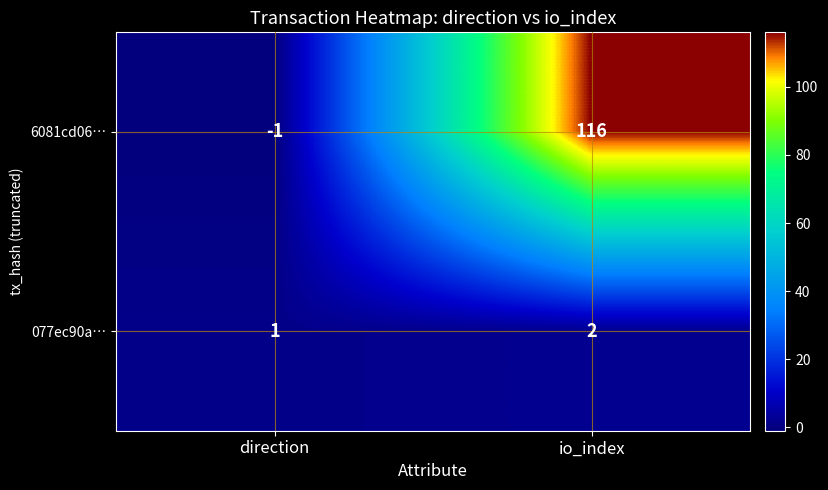

Reading right to left, list all the values displayed in this chart.

6081cd06…: io_index=116	direction=-1
077ec90a…: io_index=2	direction=1